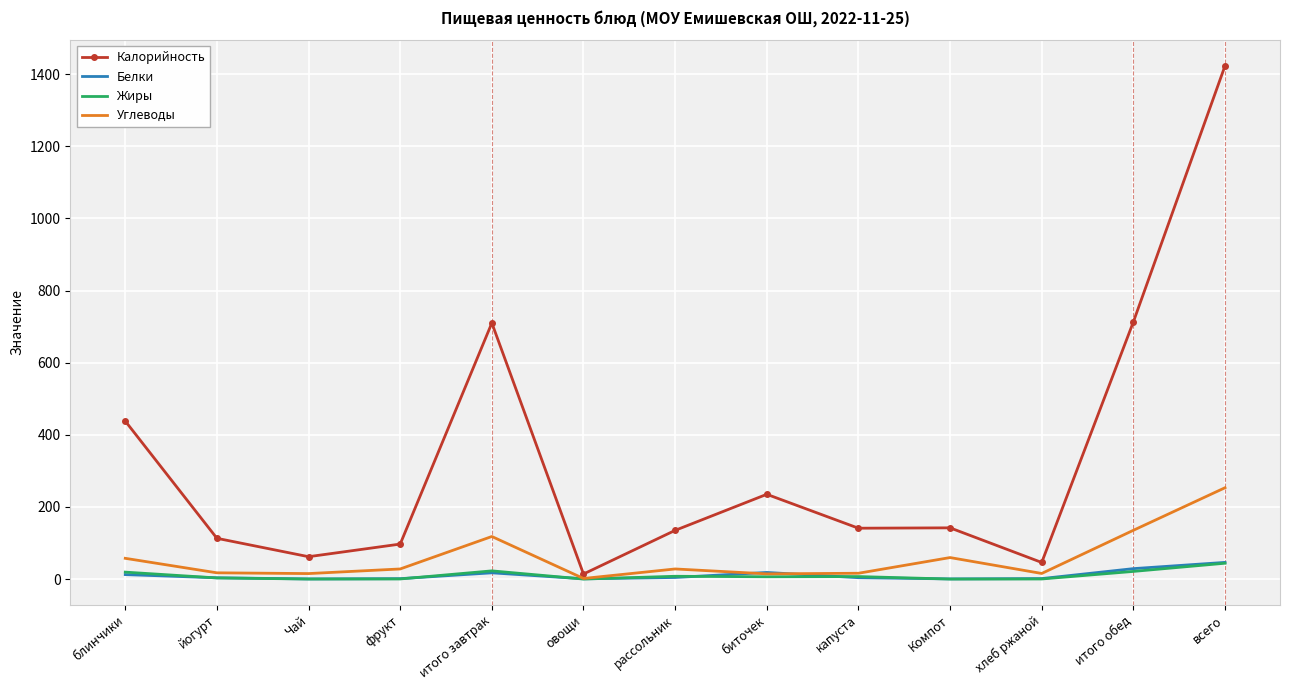

True or false: Калорийность has more than 1 points higher than both neighbors.

True